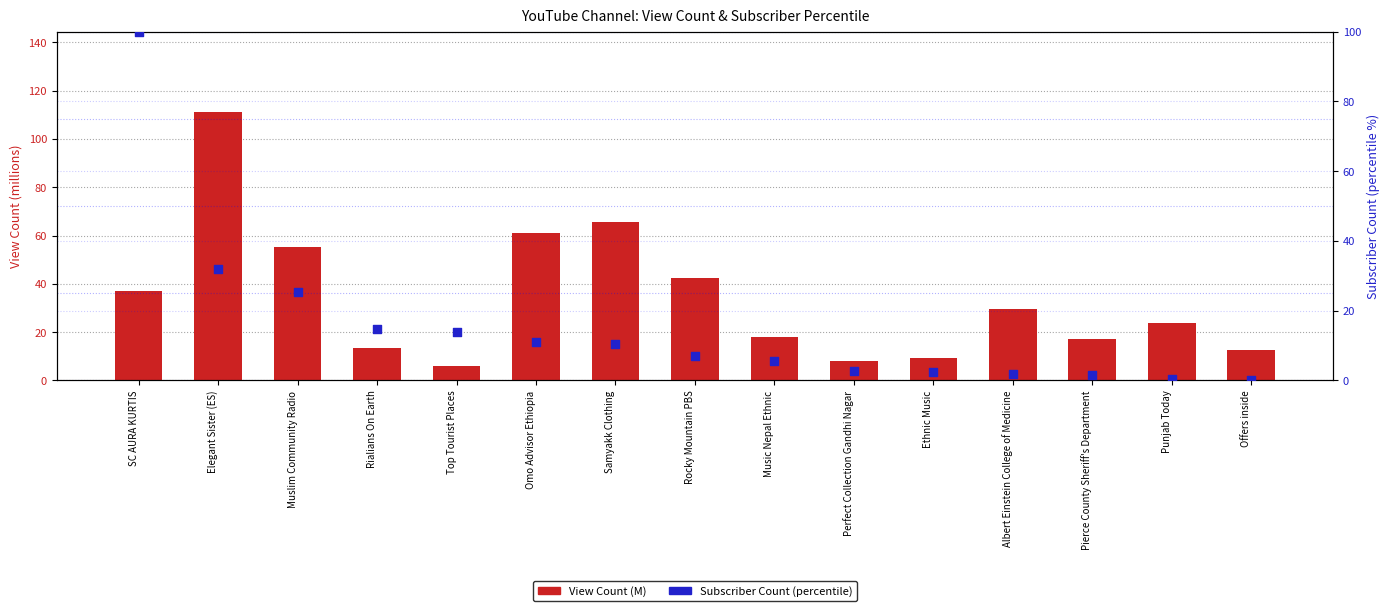

At which category is the sum across all series the highest?

Elegant Sister (ES)